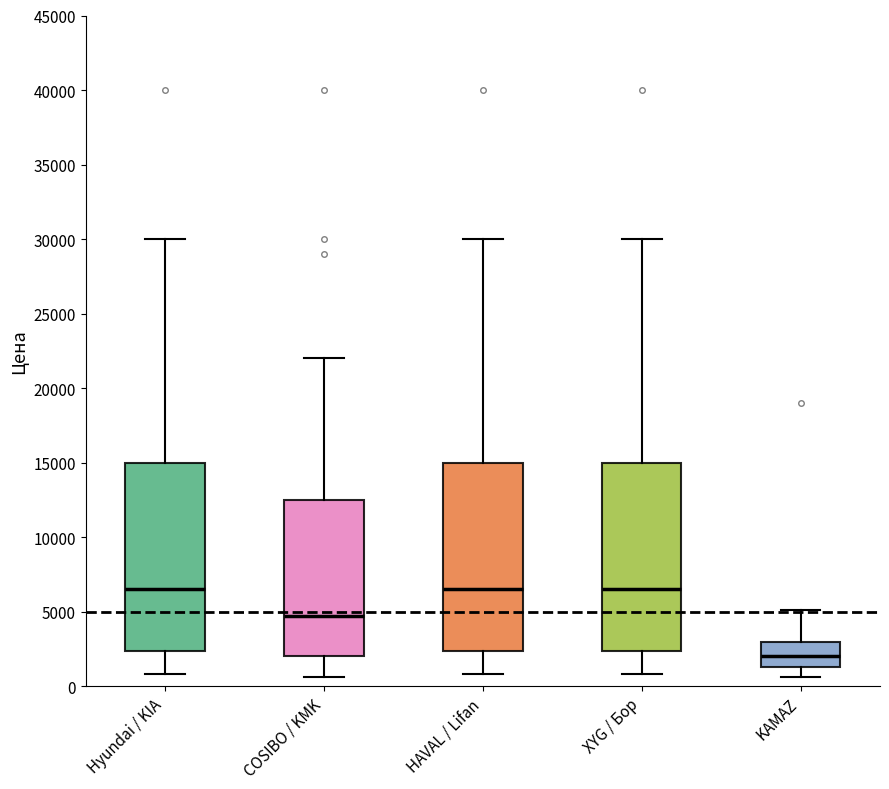

Reading left to right, read every box against the y-axis: the position of its median line, the range the box covers, and the ends of its whiskers. The values are not printed on the chart, so give them approximately, as read against the axis.

Hyundai / KIA: median 6500, box 2500 to 15000, whiskers 1000 to 30000
COSIBO / KMK: median 4500, box 2000 to 12500, whiskers 500 to 22000
HAVAL / Lifan: median 6500, box 2500 to 15000, whiskers 1000 to 30000
XYG / Бор: median 6500, box 2500 to 15000, whiskers 1000 to 30000
KAMAZ: median 2000, box 1500 to 3000, whiskers 500 to 5000